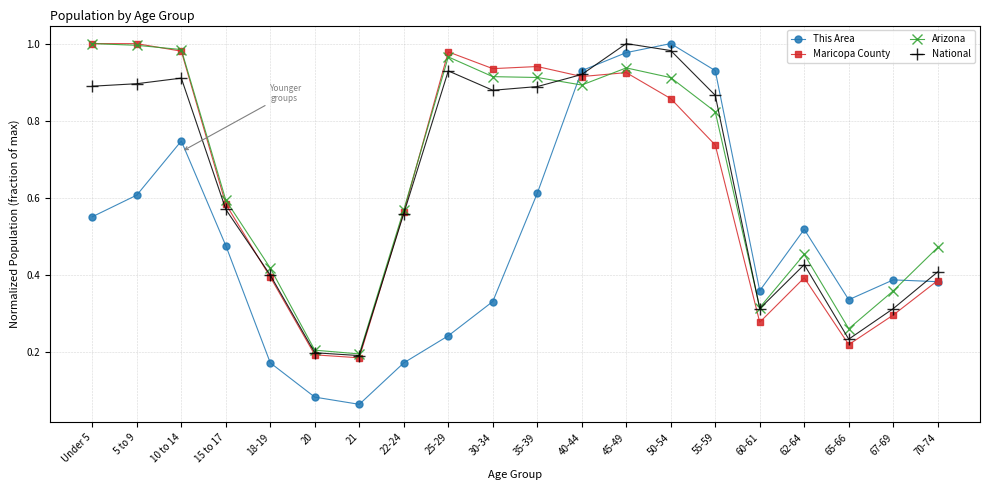

How many lines are shown in the chart?

4